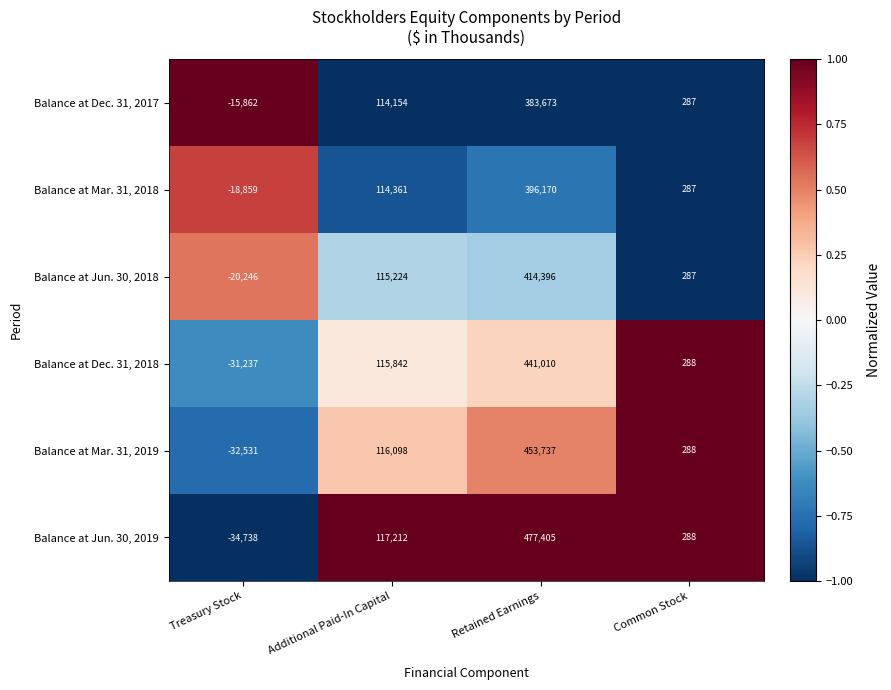

Reading left to right, what are all the values shown in this chart?

Balance at Dec. 31, 2017: Treasury Stock=-15862	Additional Paid-In Capital=114154	Retained Earnings=383673	Common Stock=287
Balance at Mar. 31, 2018: Treasury Stock=-18859	Additional Paid-In Capital=114361	Retained Earnings=396170	Common Stock=287
Balance at Jun. 30, 2018: Treasury Stock=-20246	Additional Paid-In Capital=115224	Retained Earnings=414396	Common Stock=287
Balance at Dec. 31, 2018: Treasury Stock=-31237	Additional Paid-In Capital=115842	Retained Earnings=441010	Common Stock=288
Balance at Mar. 31, 2019: Treasury Stock=-32531	Additional Paid-In Capital=116098	Retained Earnings=453737	Common Stock=288
Balance at Jun. 30, 2019: Treasury Stock=-34738	Additional Paid-In Capital=117212	Retained Earnings=477405	Common Stock=288